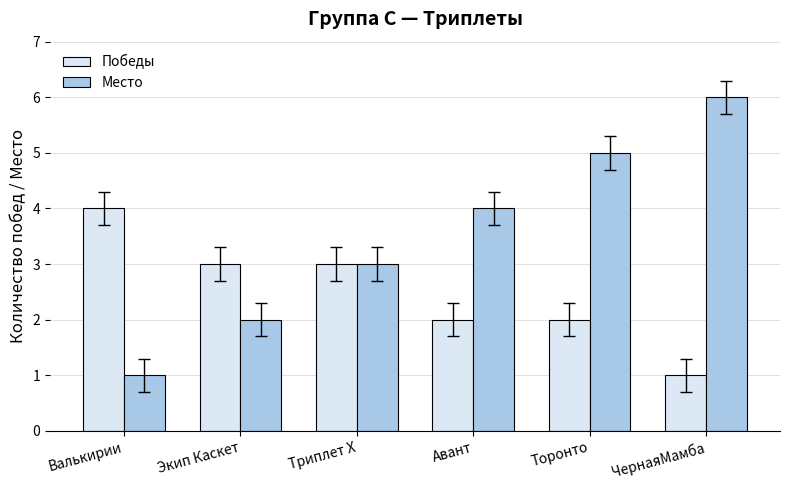

Rank the series at Торонто from highest to lowest value.

Место, Победы